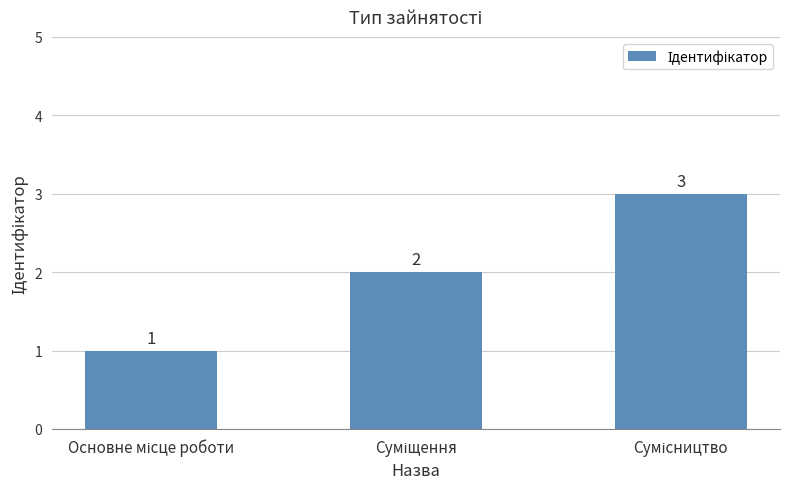

What is the sum of all values?

6